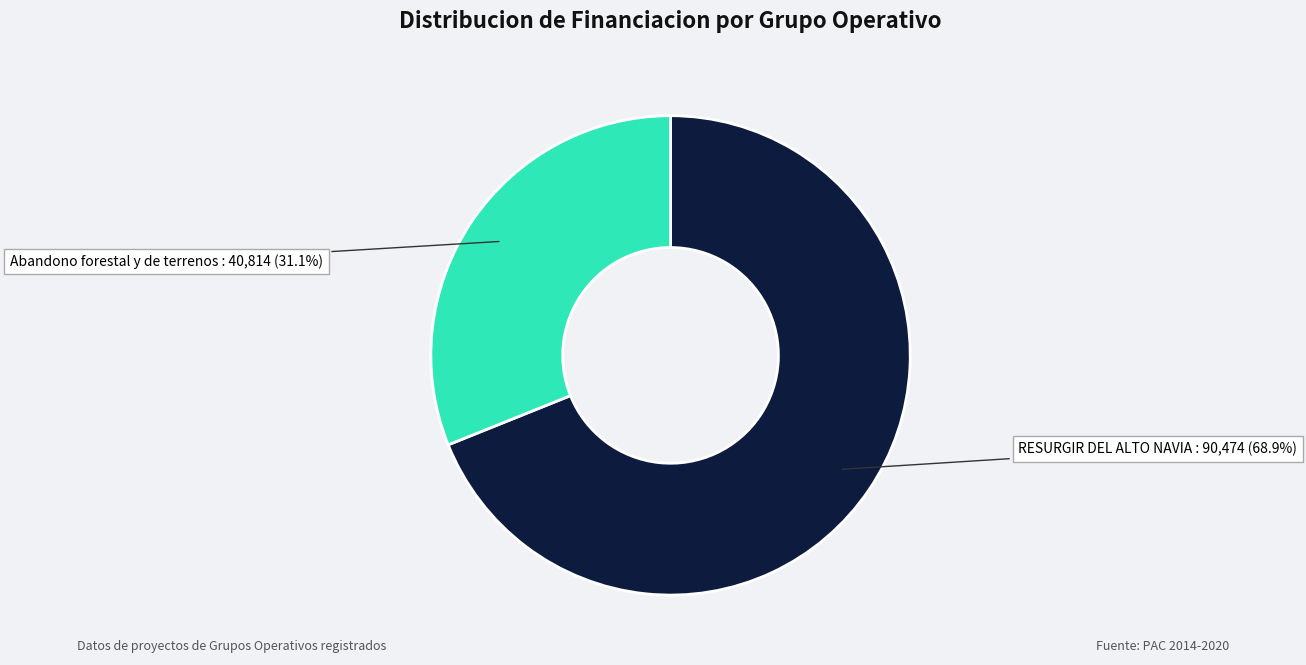

Is there any slice that represents more than half of the pie?

Yes